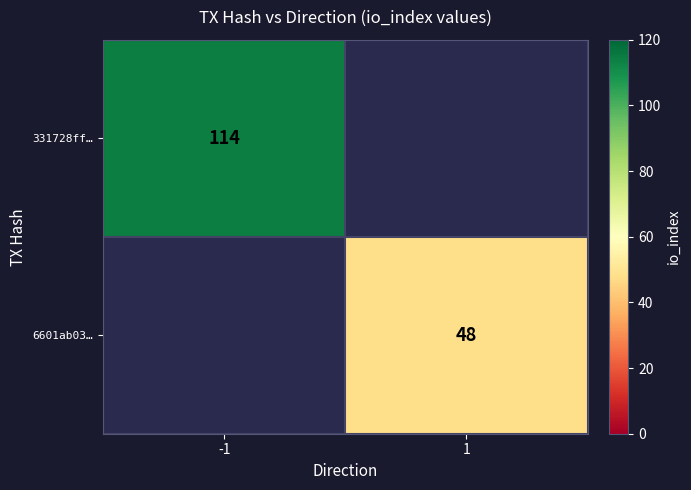

How many distinct data groups are displayed?

2